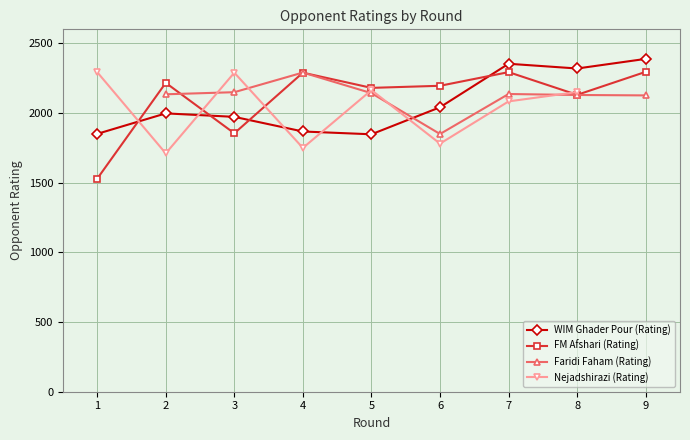

At which category does Nejadshirazi (Rating) reach its first local peak?

3